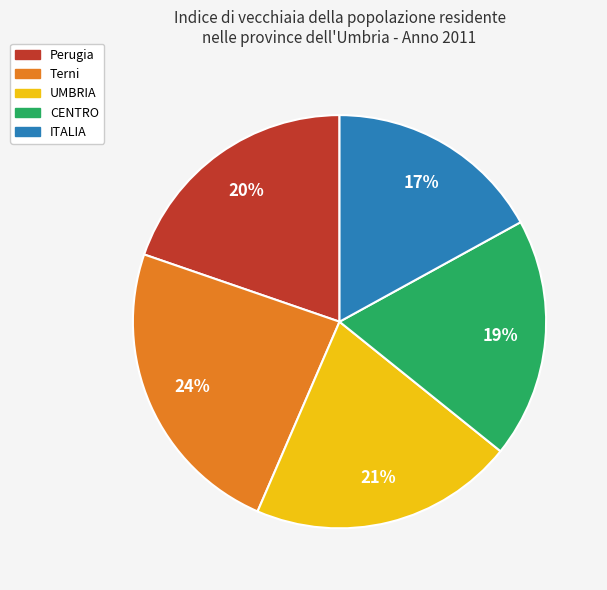

Rank the categories by value from highest to lowest.

Terni, UMBRIA, Perugia, CENTRO, ITALIA